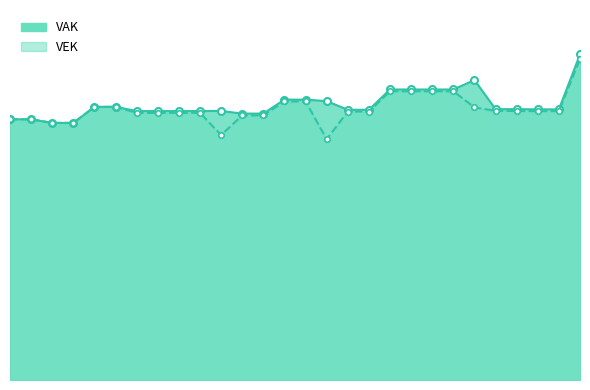

The value of VEK at 11 is 2503. True or false?

True